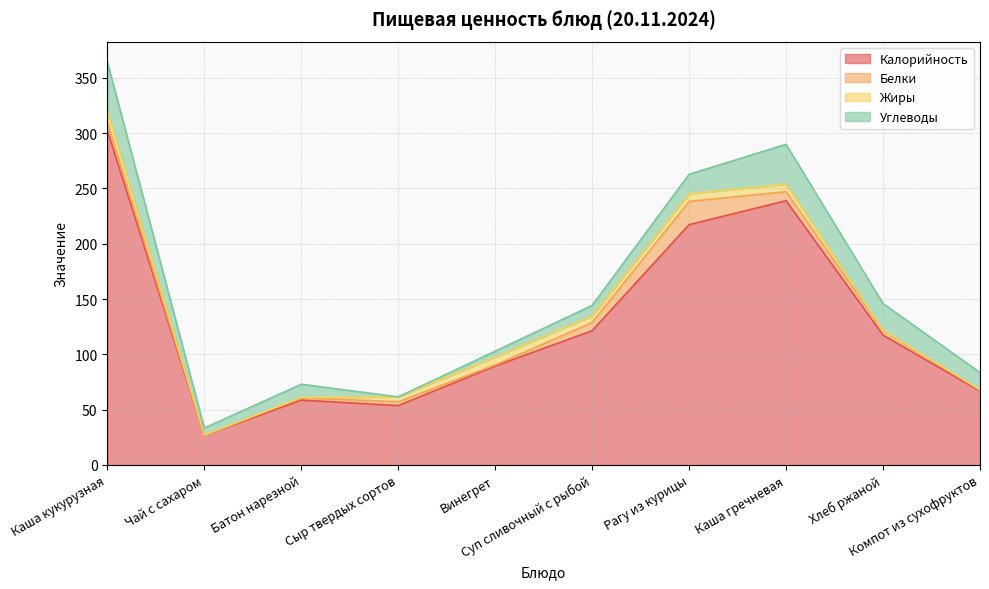

What is the value of the Белки point at the 6th from the left?

7.4